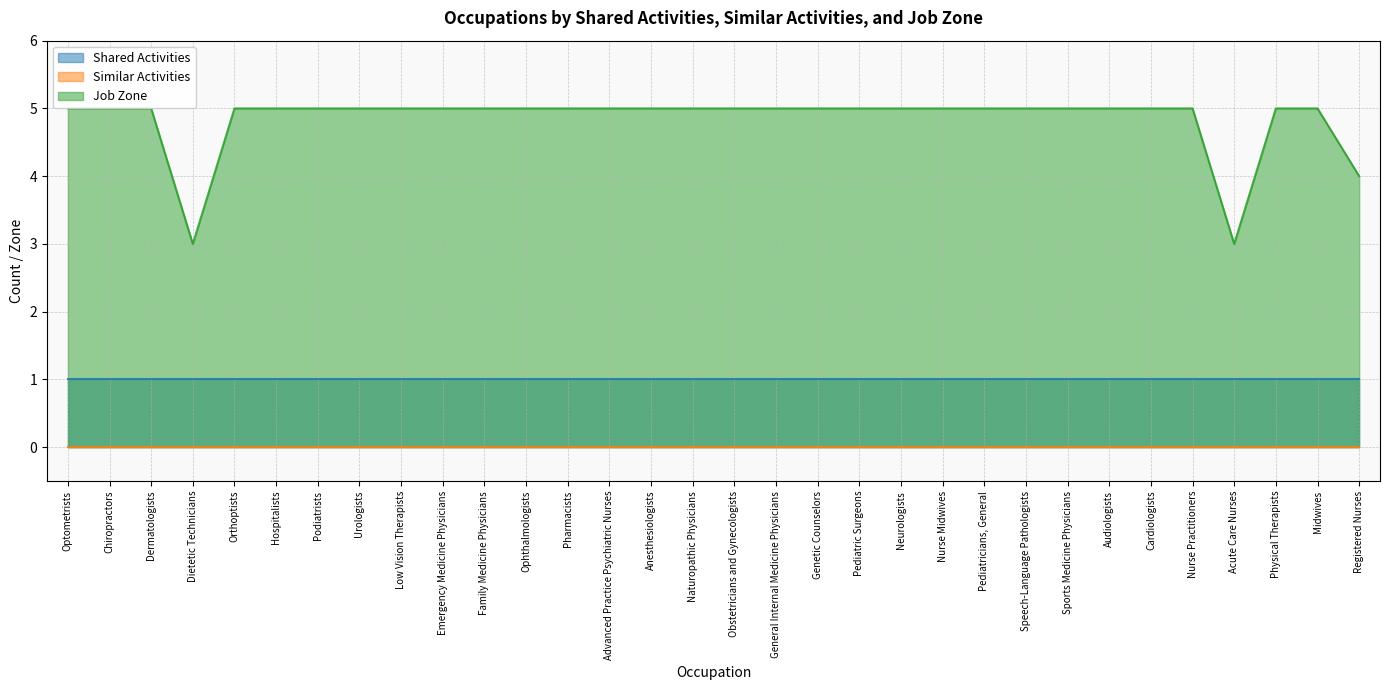

How many lines are shown in the chart?

3